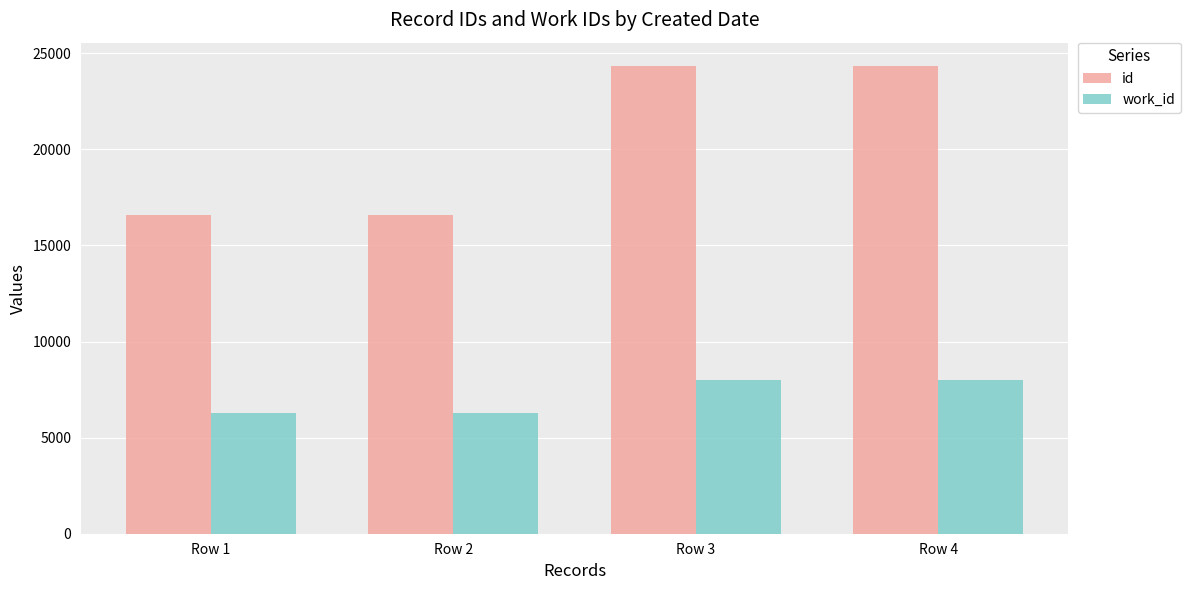

The value of work_id at Row 3 is 7987. True or false?

True